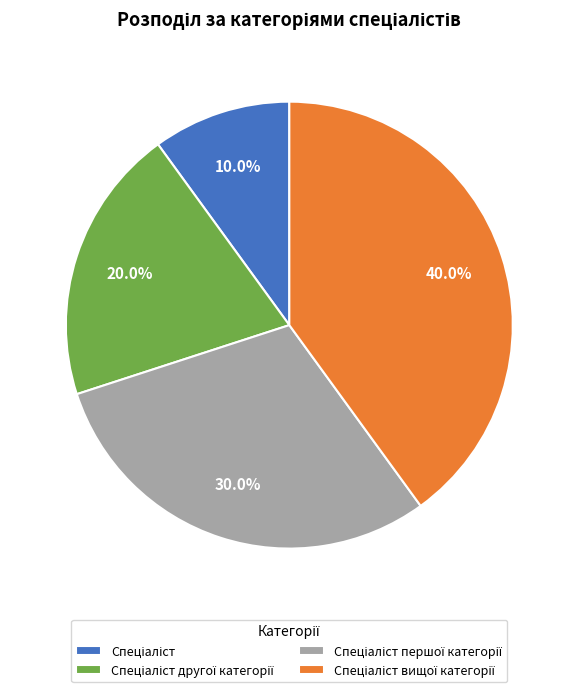

Does any single category account for the majority?

No